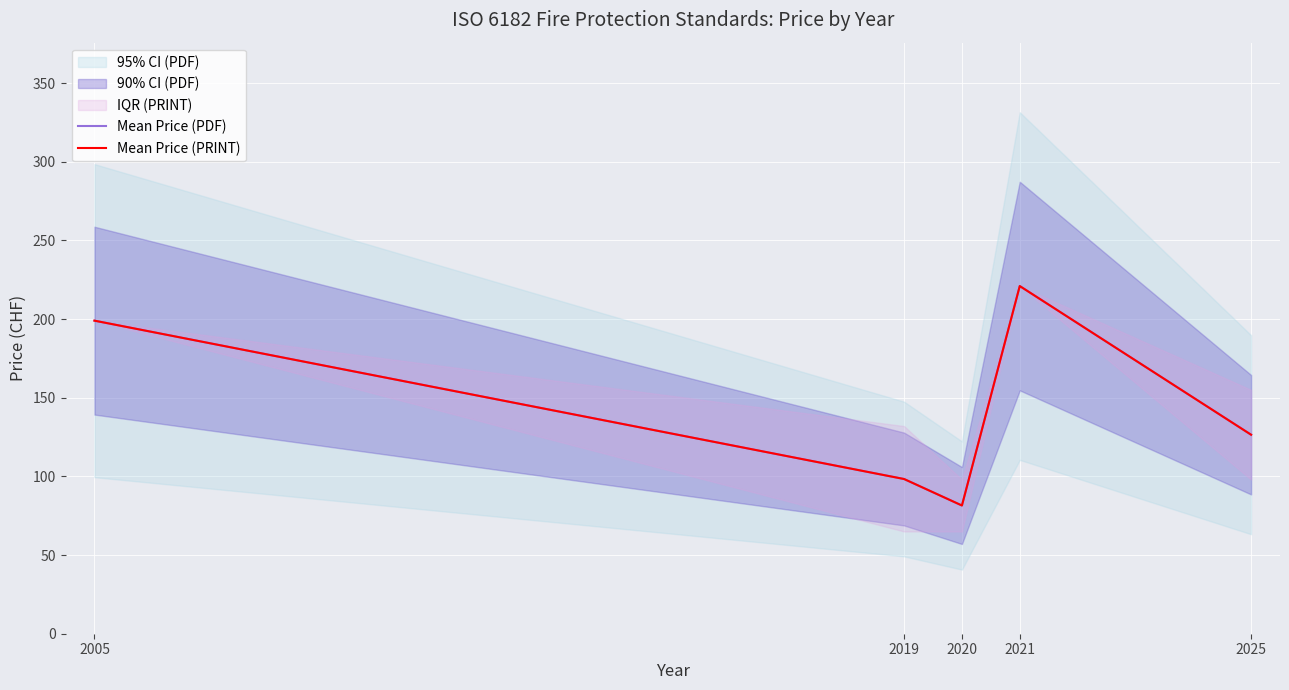

Is this an area chart (filled region under the line)?

No